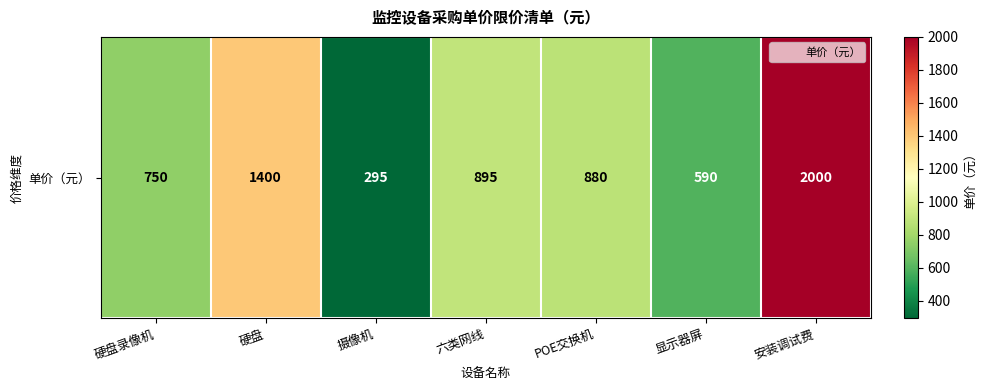

Reading left to right, list all the values displayed in this chart.

750	1400	295	895	880	590	2000